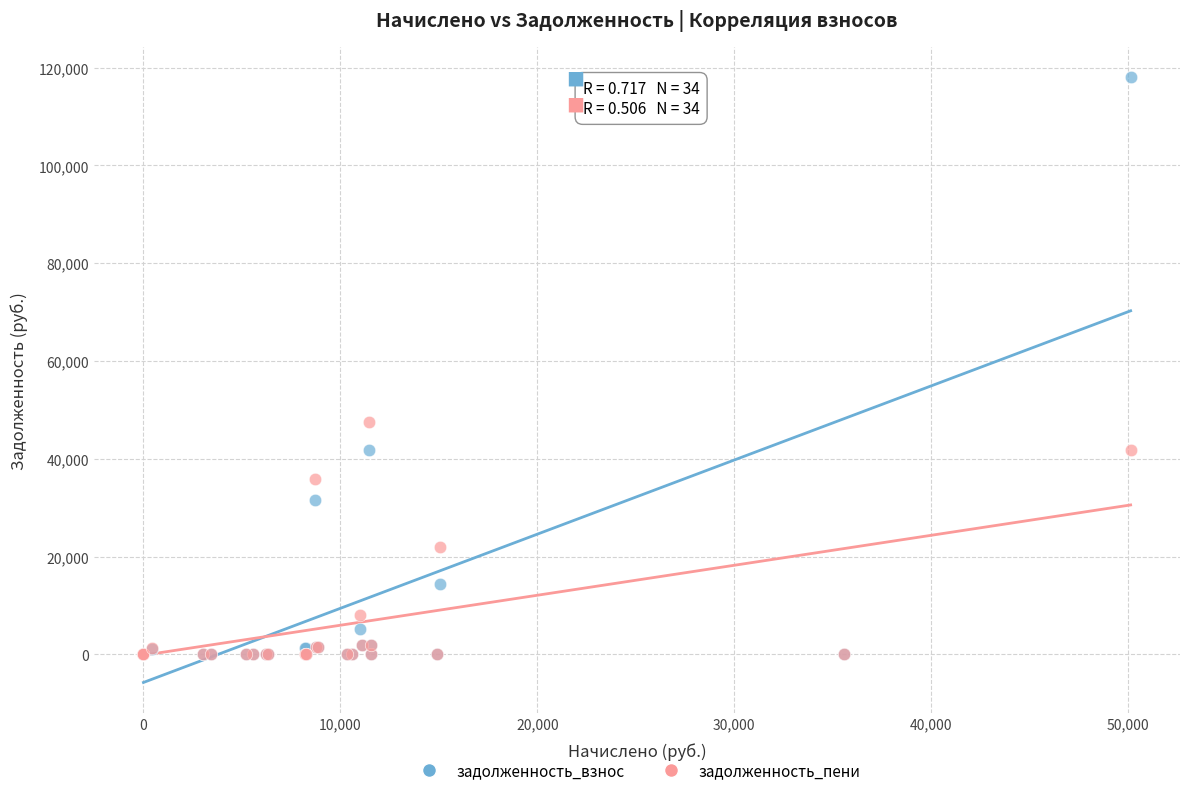

Which series has the largest Y range (max minus min)?

задолженность_взнос